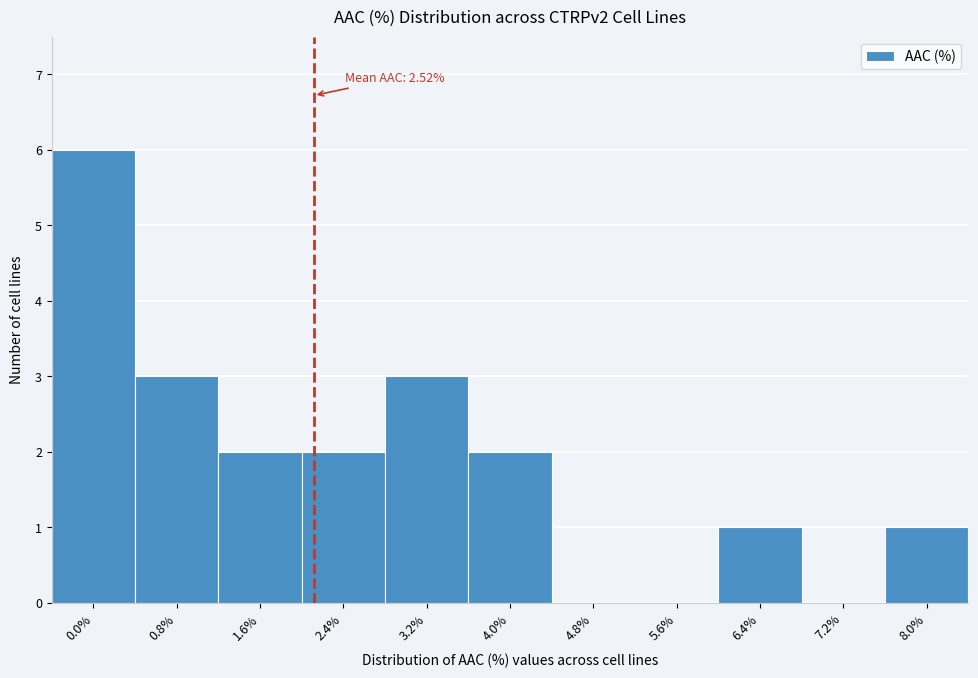

Reading left to right, what are all the values shown in this chart?

0.0%=6	0.8%=3	1.6%=2	2.4%=2	3.2%=3	4.0%=2	4.8%=0	5.6%=0	6.4%=1	7.2%=0	8.0%=1